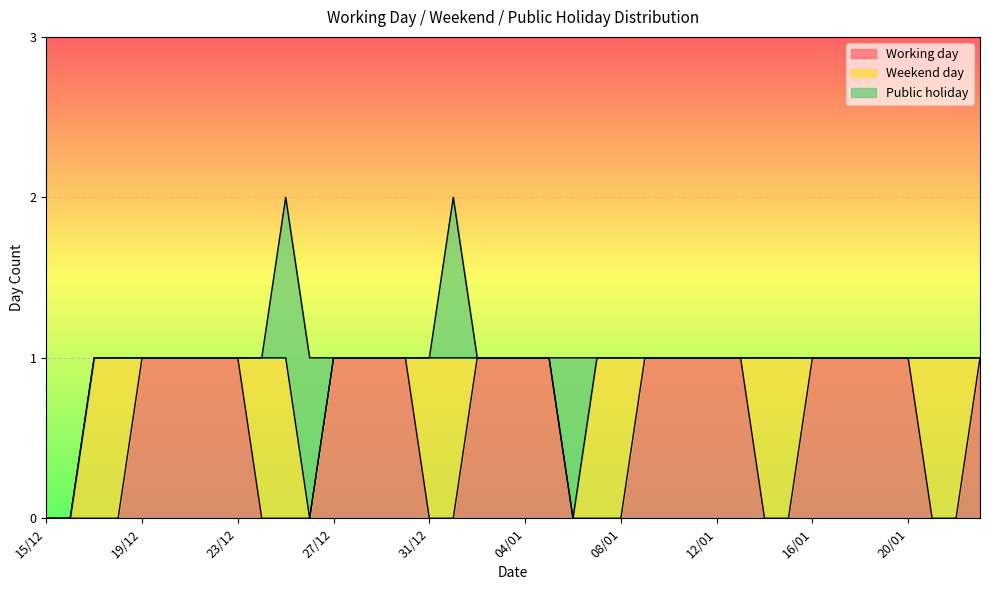

The value of Working day at 05/01 is 0. True or false?

False